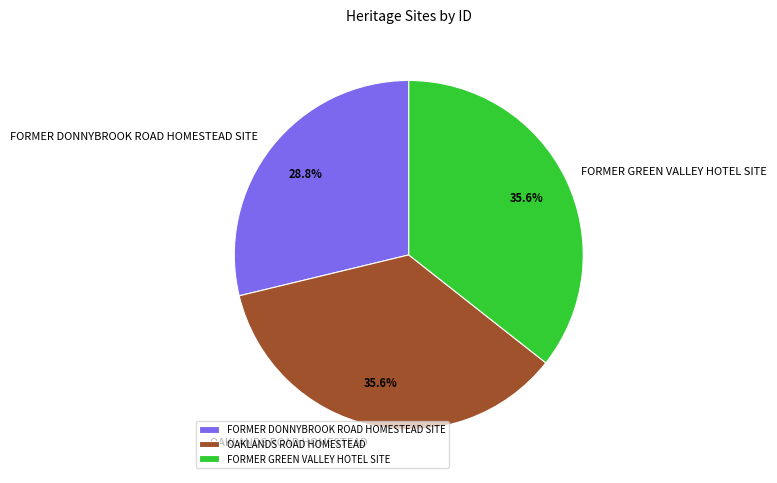

The FORMER GREEN VALLEY HOTEL SITE slice represents 25% of the pie. True or false?

False